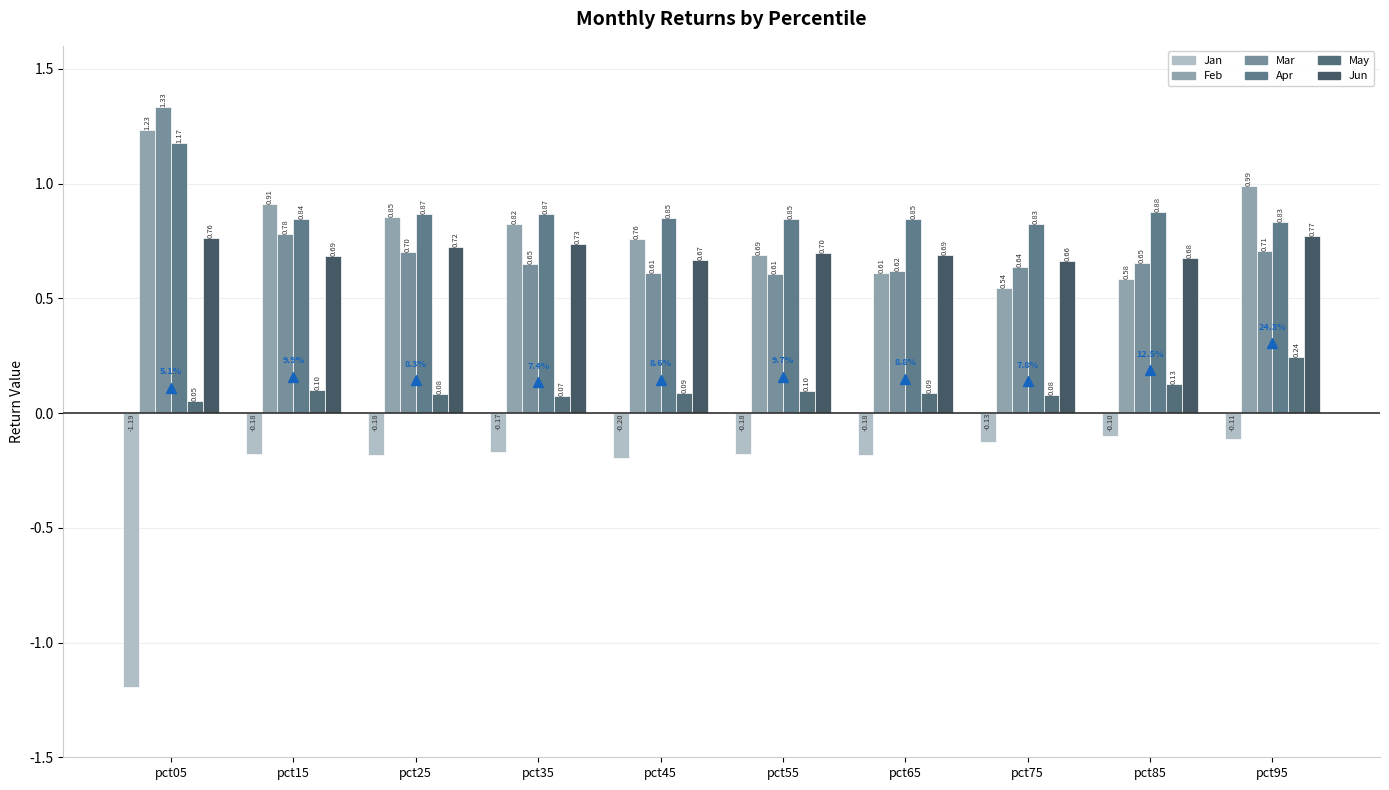

Which series has the largest range (max minus min)?

Jan